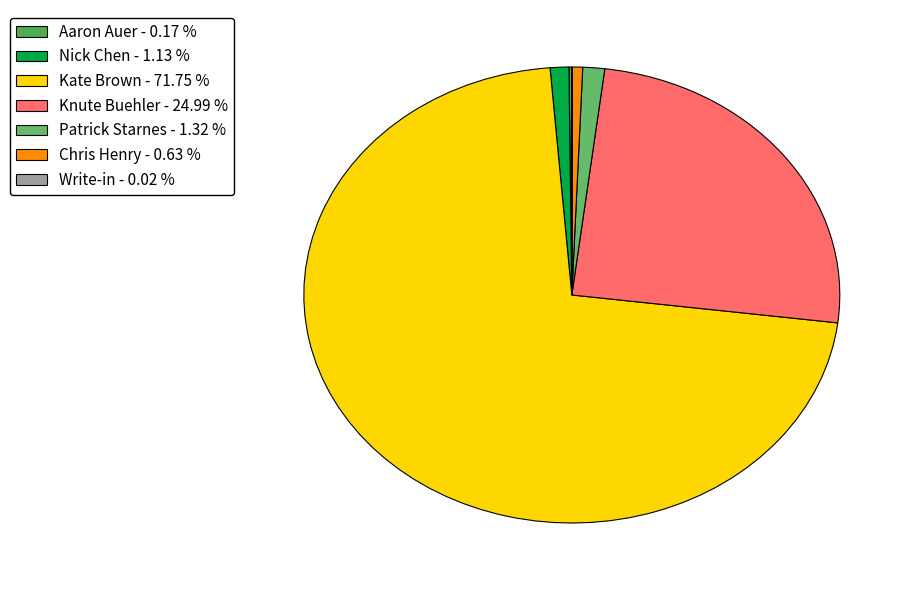

The Nick Chen slice represents 1% of the pie. True or false?

True